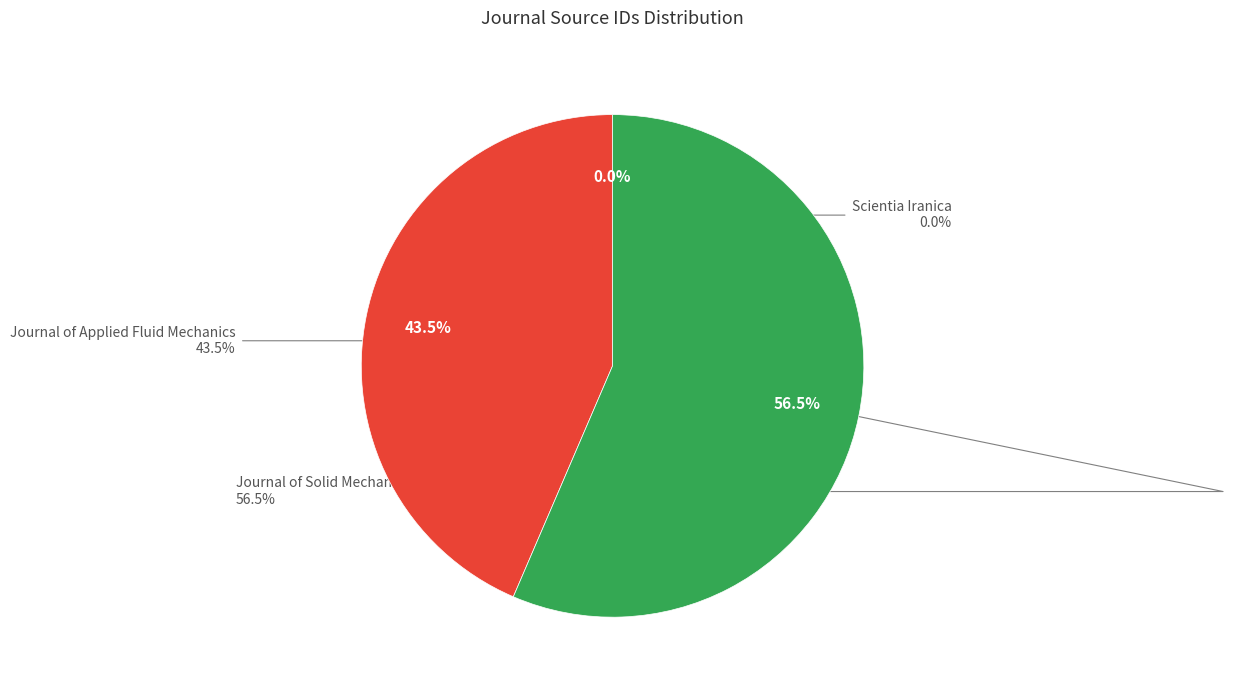

The Journal of Solid Mechanics slice represents 62% of the pie. True or false?

False